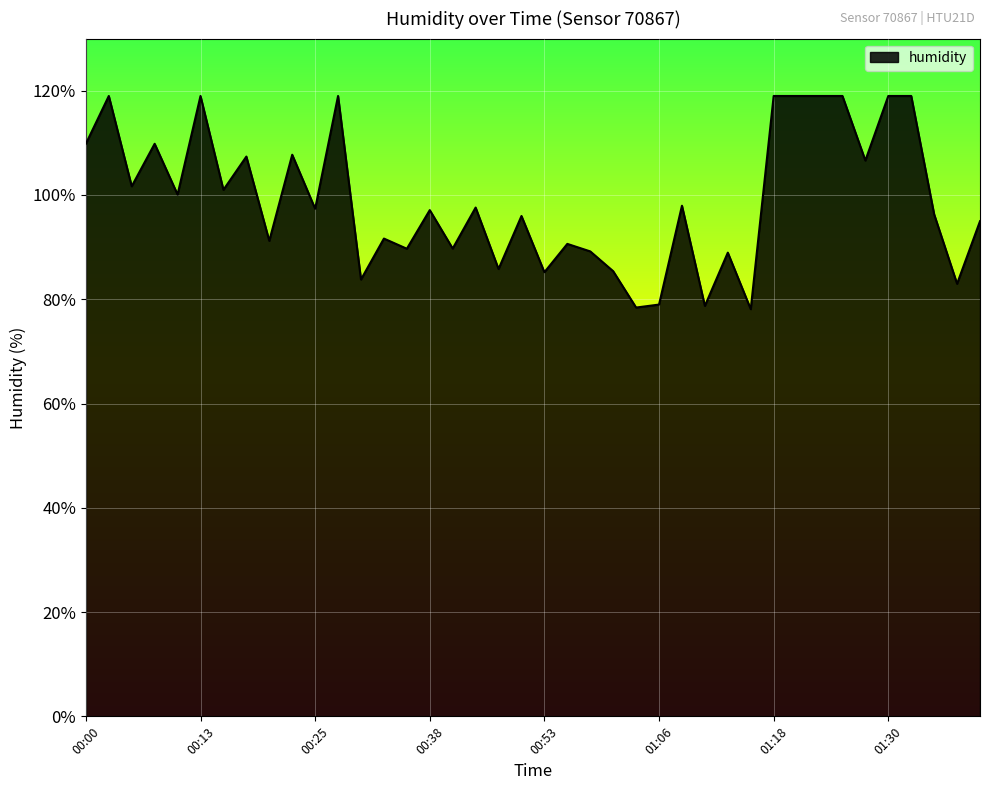

What is the difference between the maximum and minimum values?

40.9